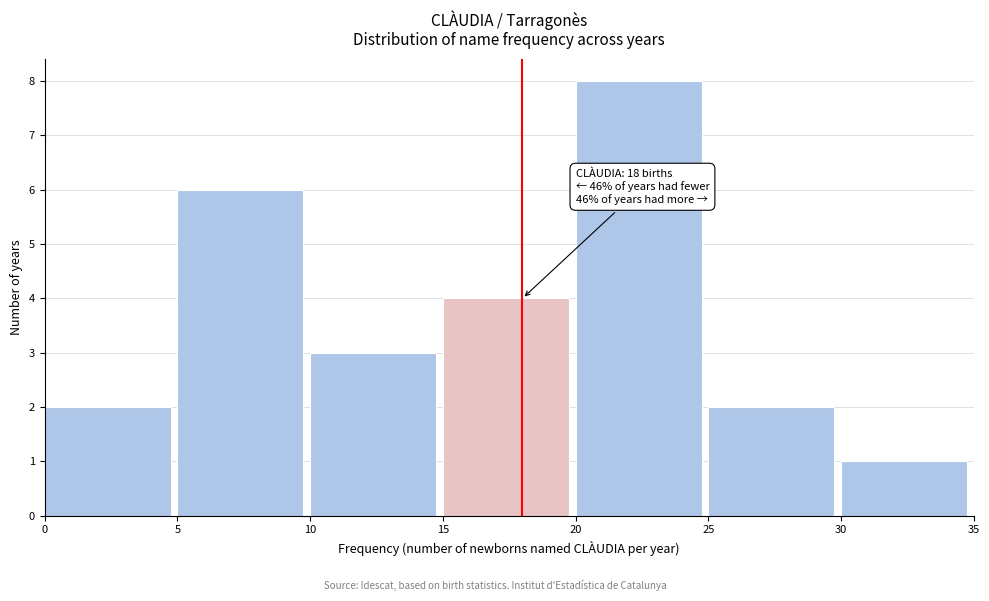

Over which range of the x-axis is the bar tallest?

20 to 25